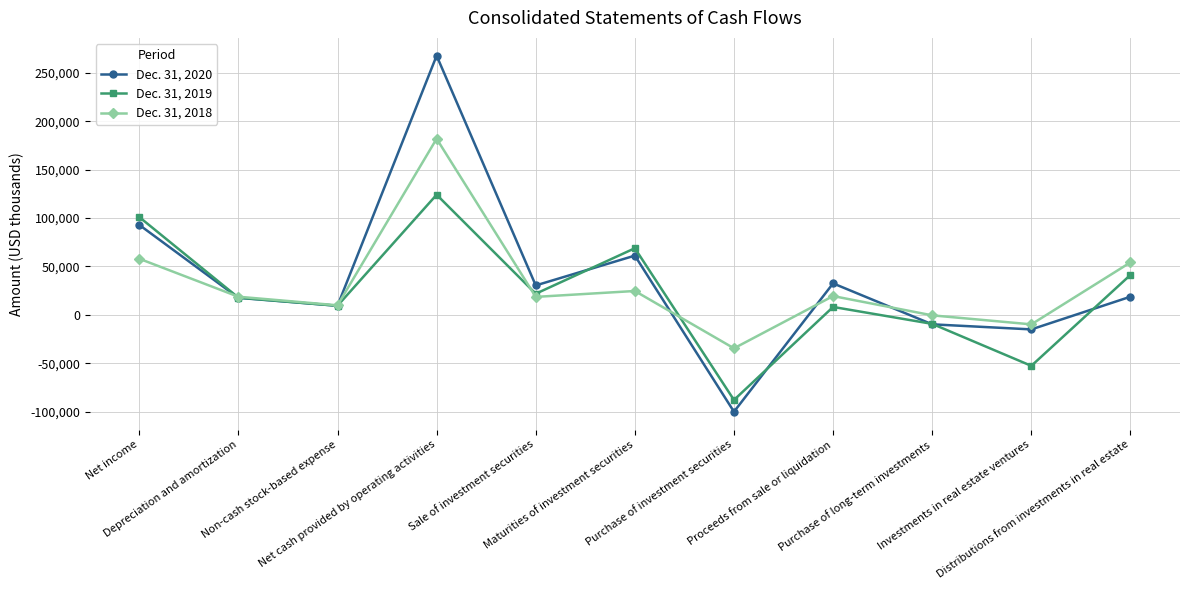

What is the minimum value for Dec. 31, 2019?

-87766